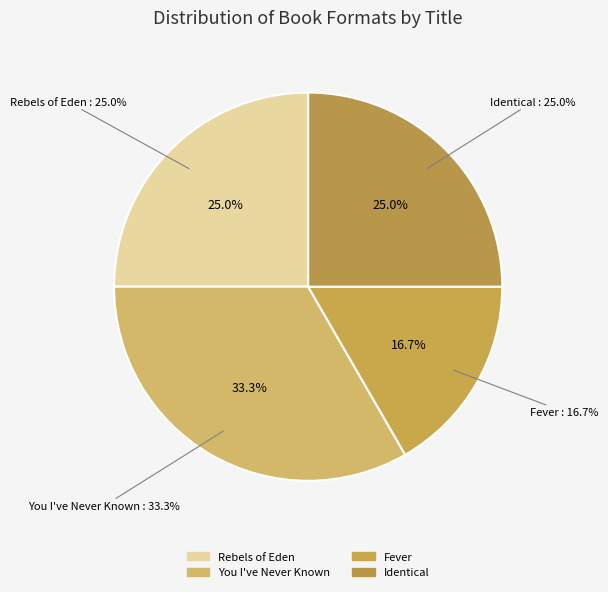

To the nearest percent, what portion does You I've Never Known represent?

33%